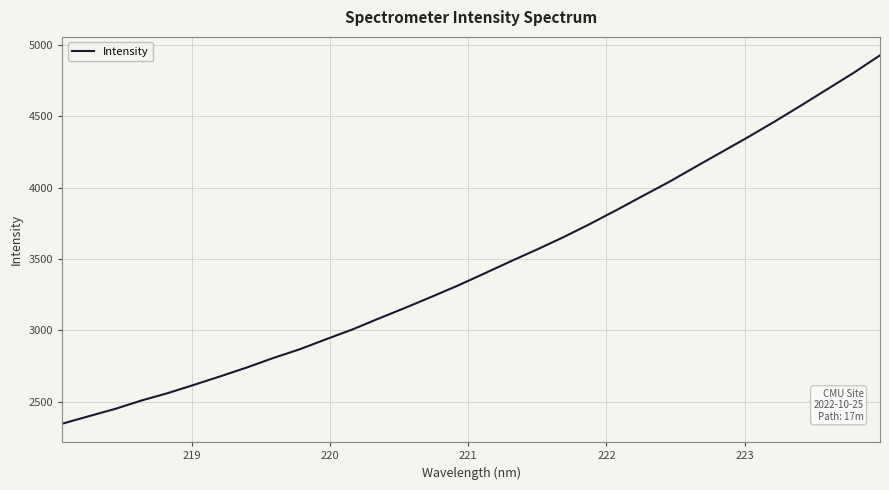

What is the difference between the maximum and minimum values?

2581.6